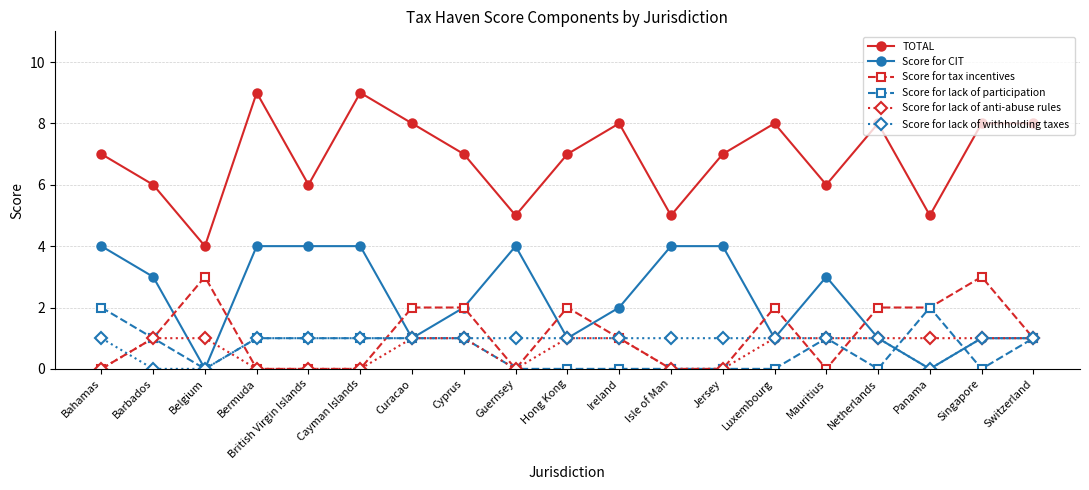

What is the label of the 17th point from the right?

Belgium